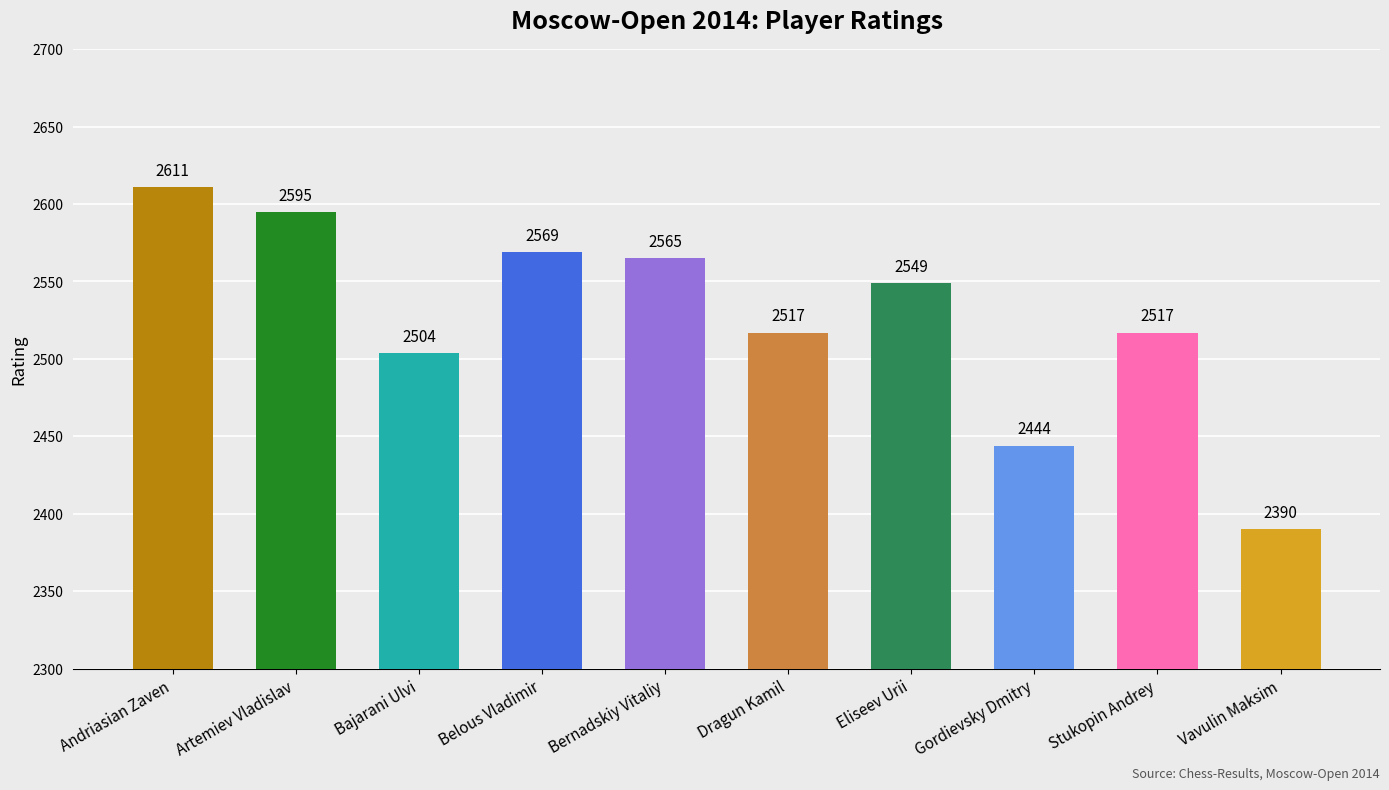

What position from the right is Gordievsky Dmitry?

3